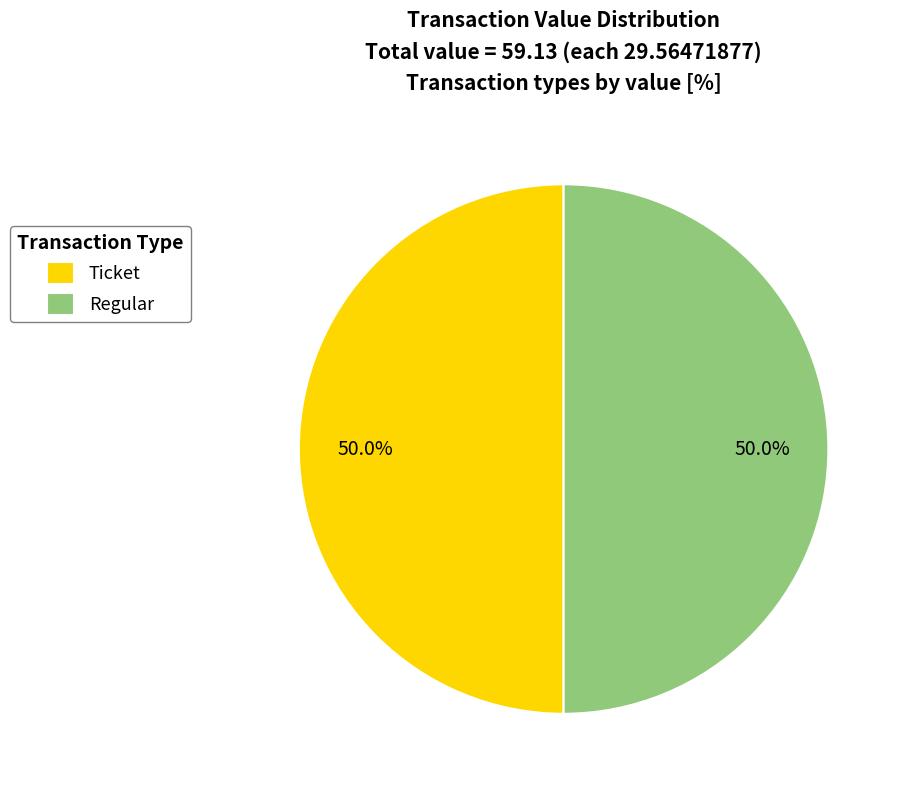

What is the ratio of the value at Regular to the value at Ticket?

1.0